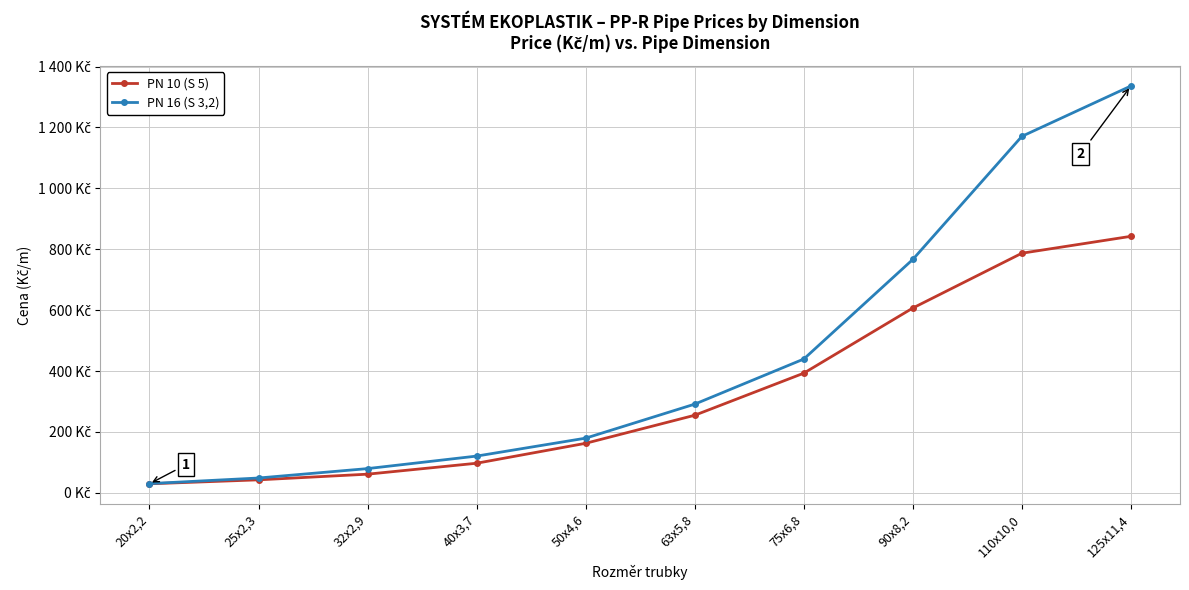

Where is PN 16 (S 3,2) nearest to the value 683?

90x8,2